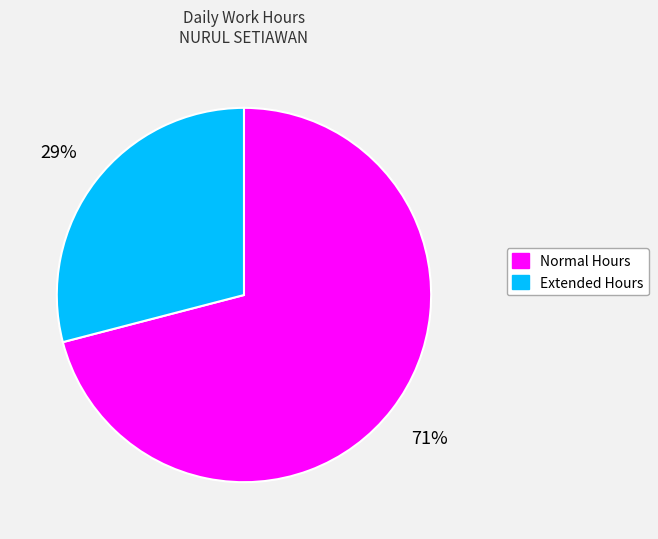

To the nearest percent, what is the average slice percentage?

50%